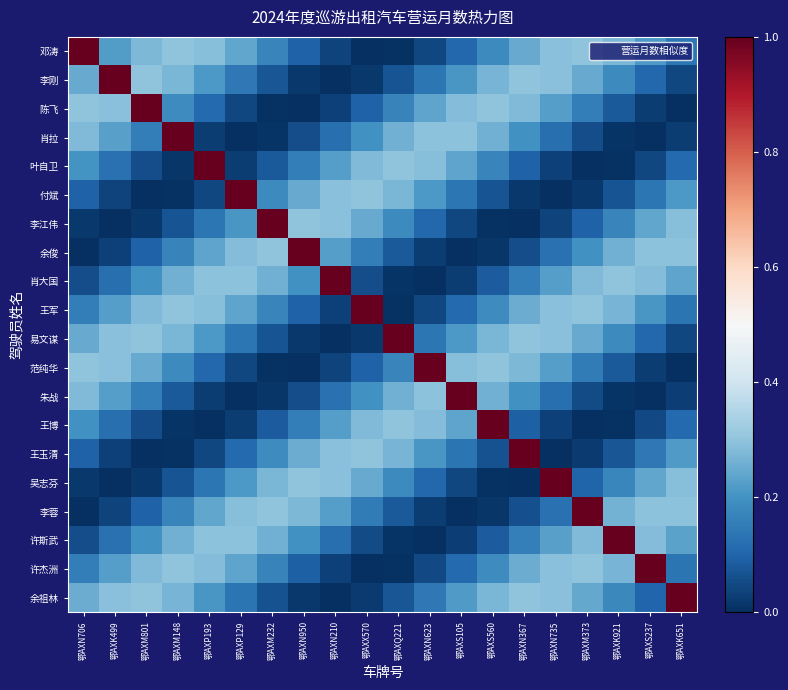

Between 鄂AXQ221 and 鄂AXS237, which is larger?

鄂AXS237